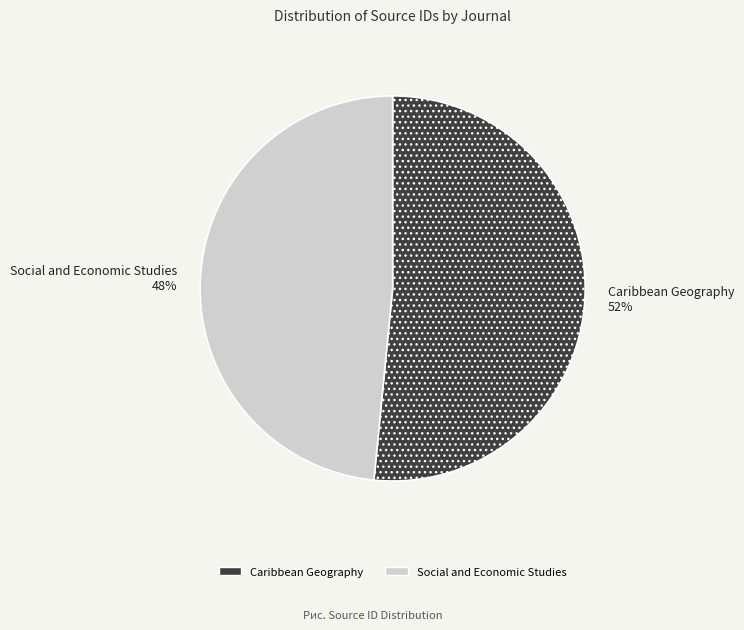

How many slices are in this pie chart?

2